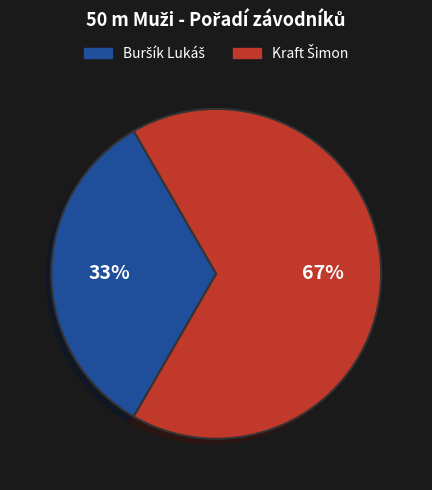

To the nearest percent, what is the average slice percentage?

50%